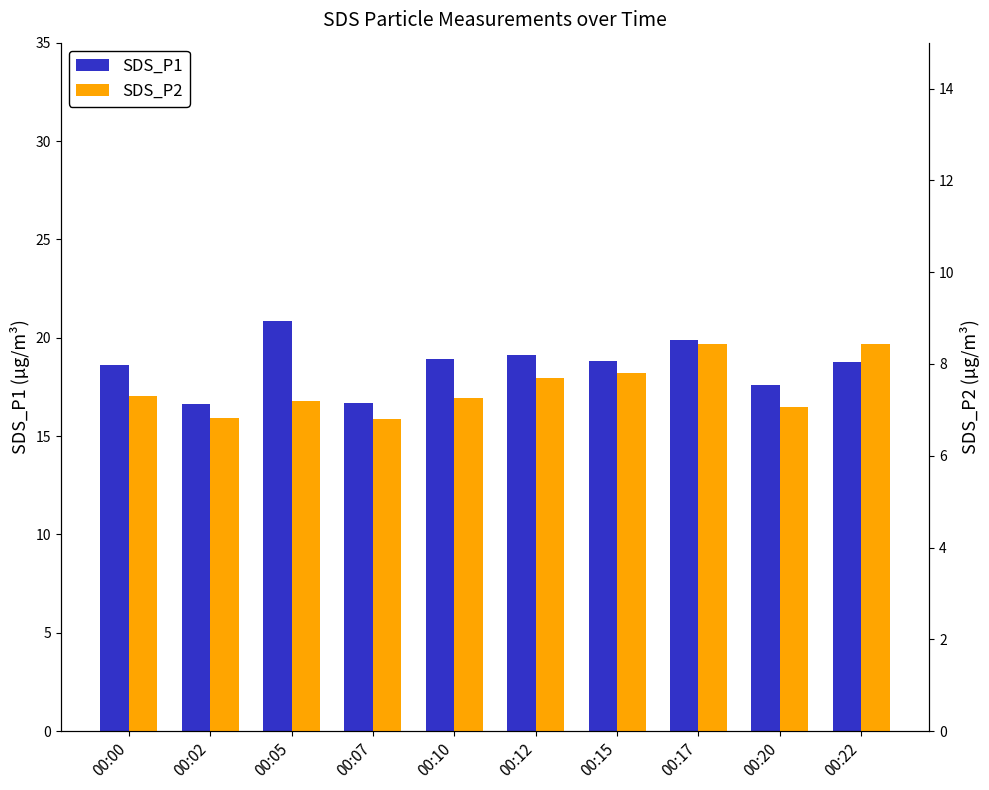

Rank the series by their average value, from lowest to highest.

SDS_P2, SDS_P1